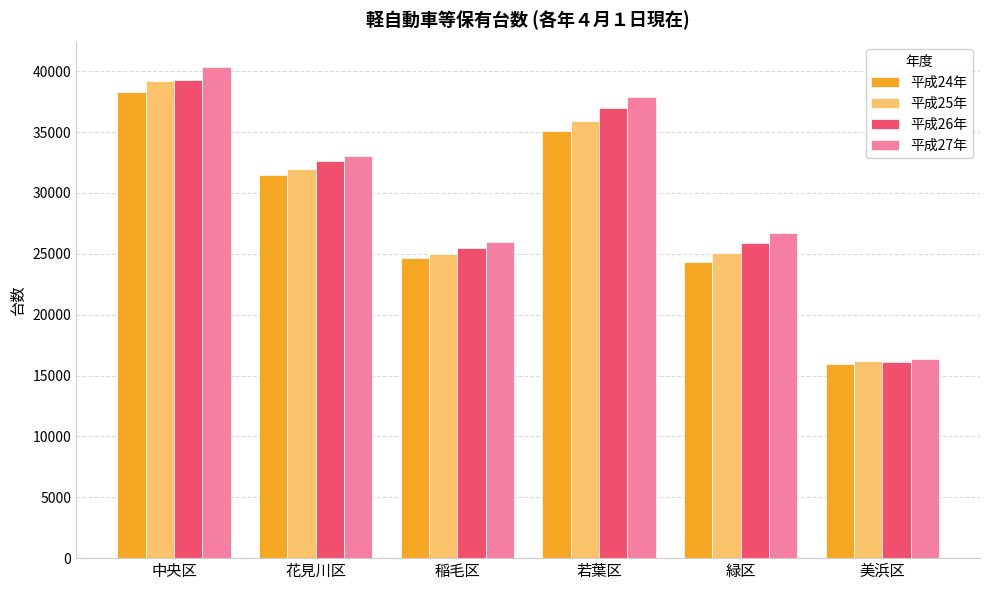

What is the sum of all 平成24年 values?

169799